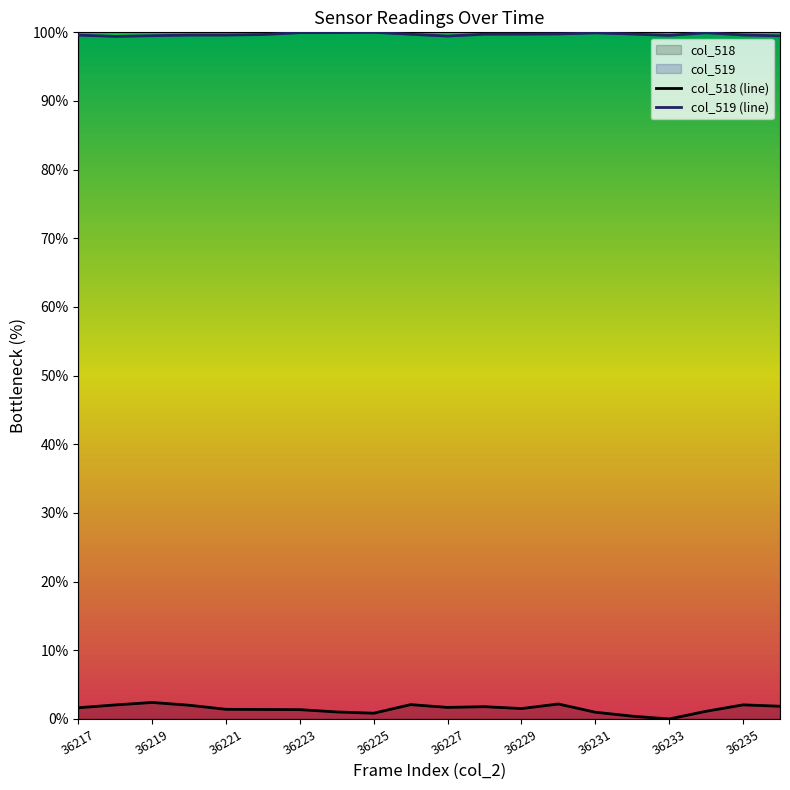

What is the greatest value displayed?

100.0